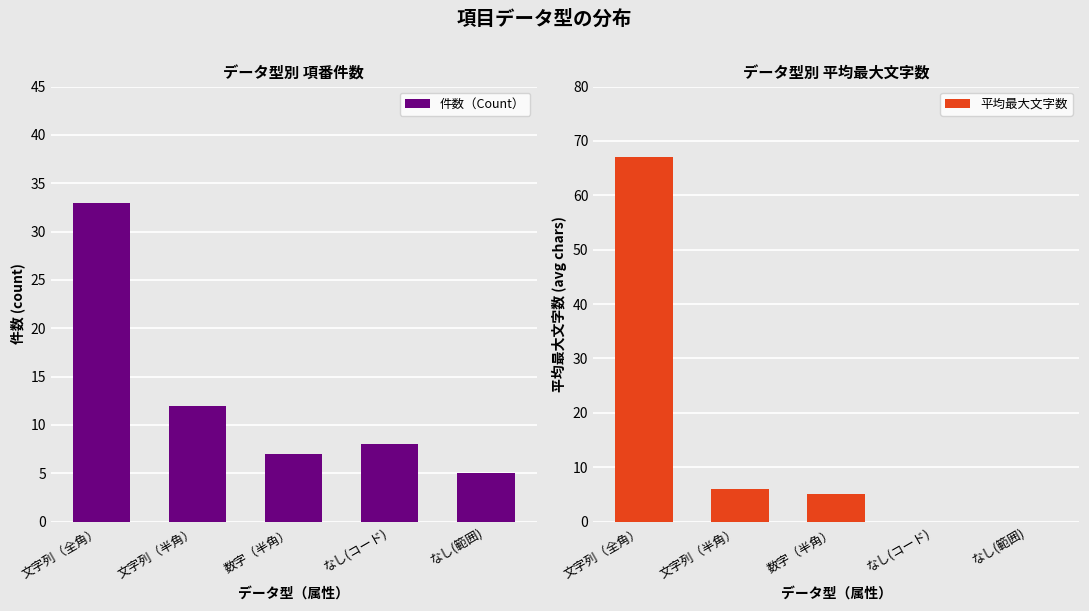

What is the difference between the 件数（Count） values at なし(範囲) and 文字列（全角）?

28